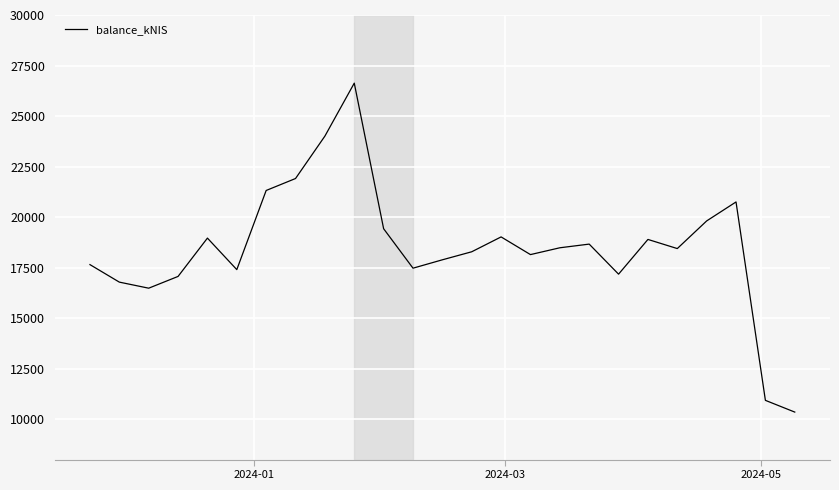

What is the smallest value displayed?

10350.8